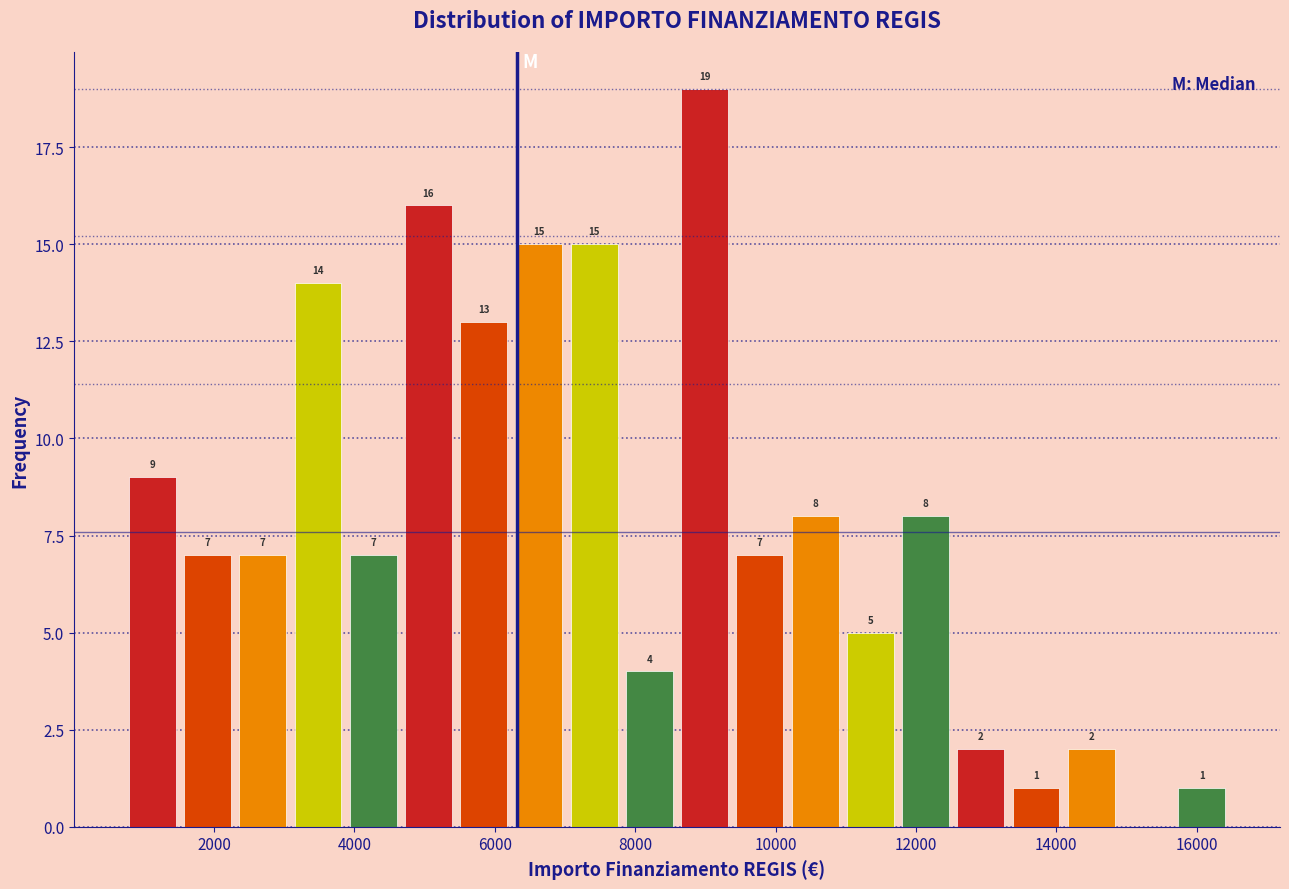

Read against the x-axis, roughly where is the centre of the tallest bar?

9000